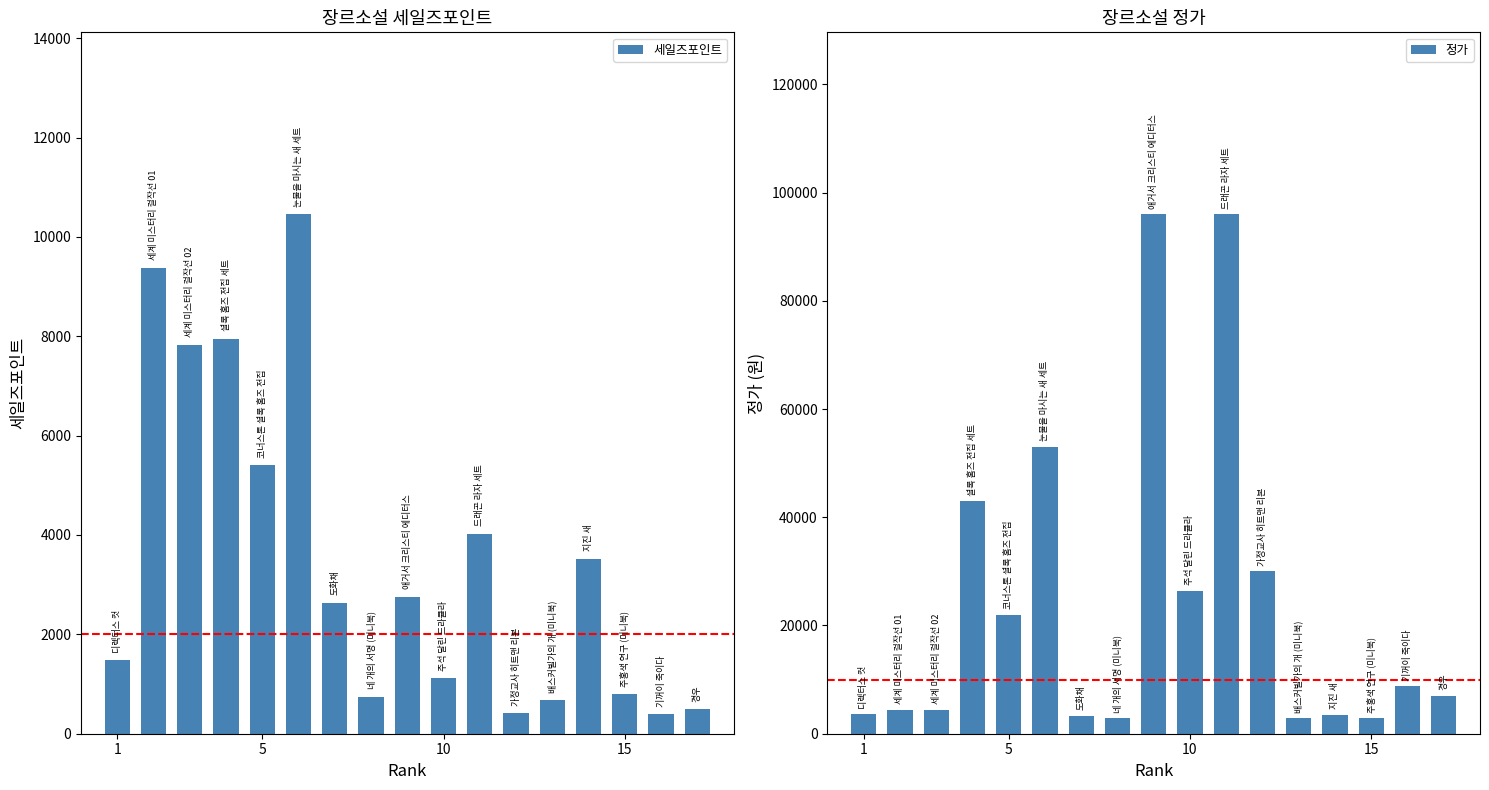

What is the sum of all 정가 values?

410100